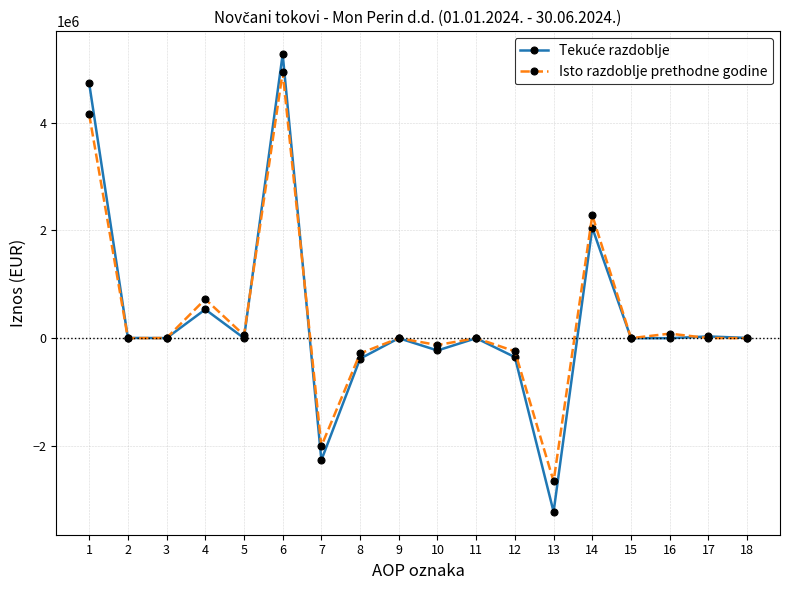

At which category is the sum across all series the highest?

6